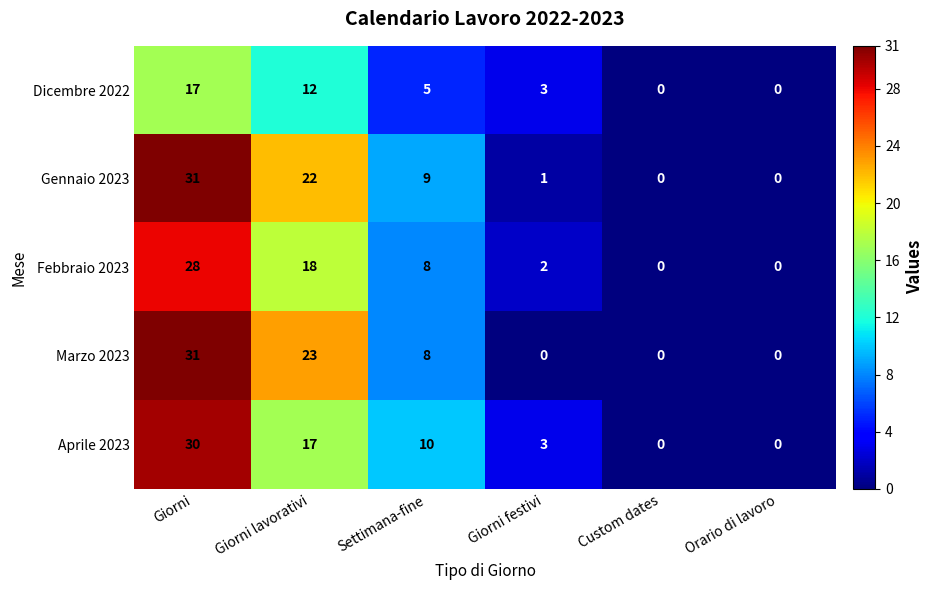

Which series has the largest total across all categories?

Gennaio 2023